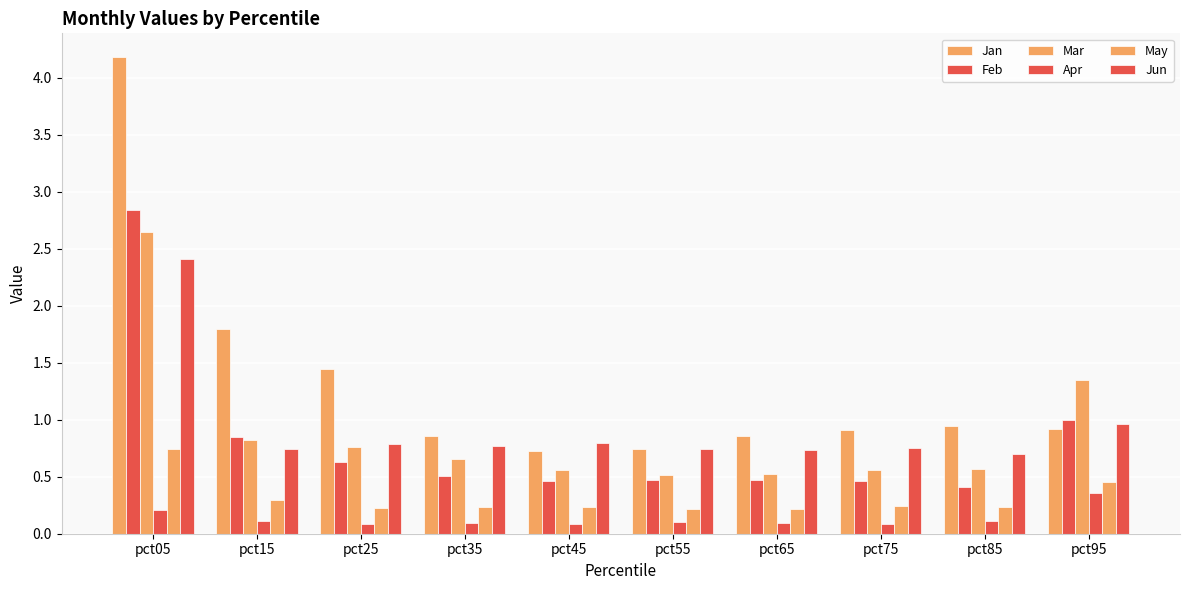

Between pct15 and pct25, which is larger?

pct15